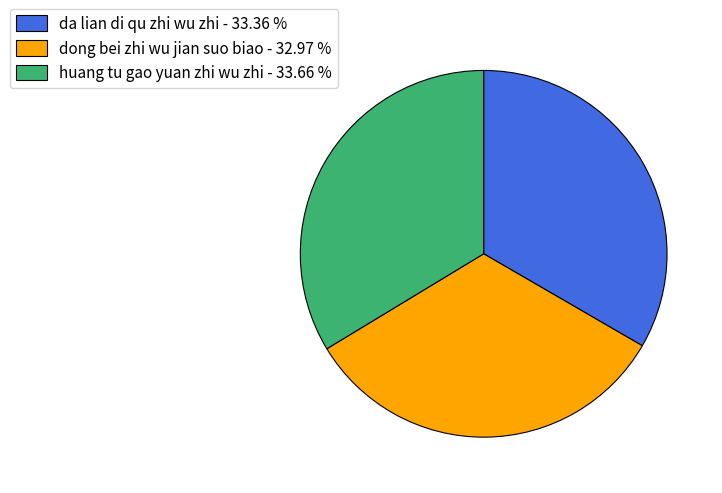

Do dong bei zhi wu jian suo biao and da lian di qu zhi wu zhi together represent more than half of the pie?

Yes